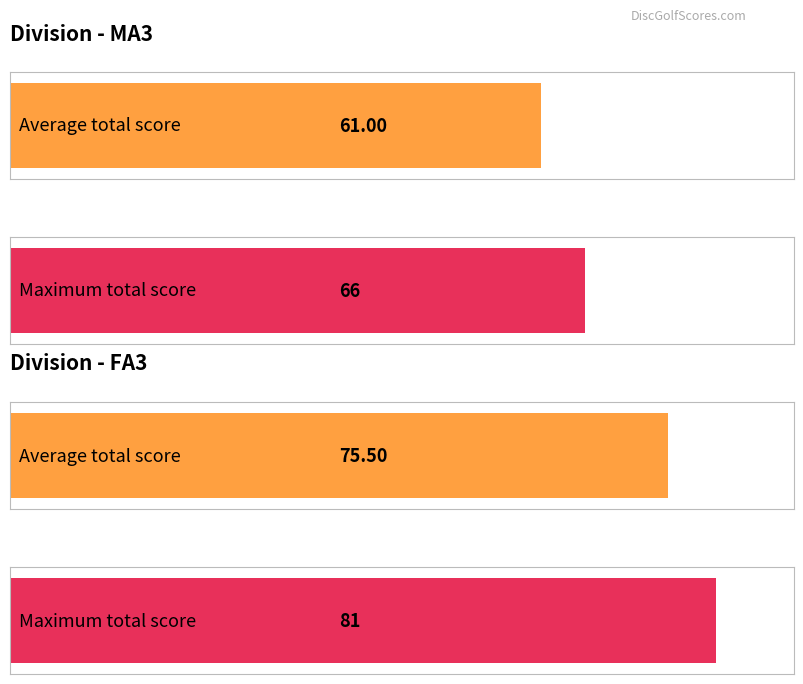

True or false: round_total_score has a value of 32 at David Dankowski.

False